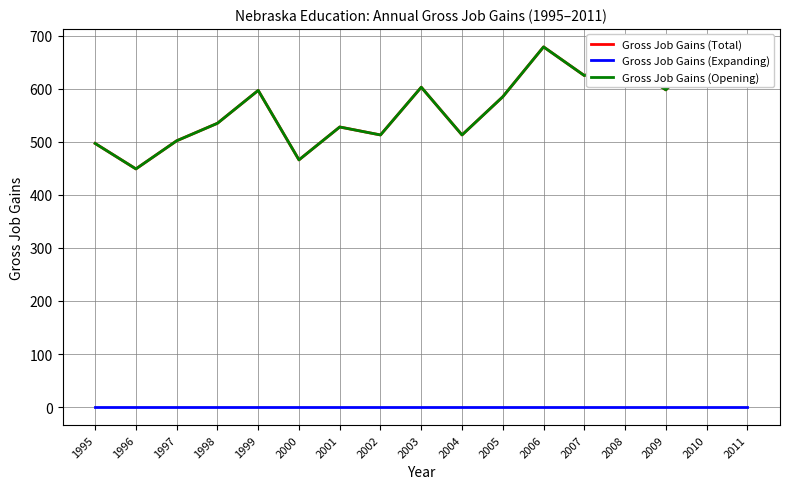

At which category is the sum across all series the highest?

2006